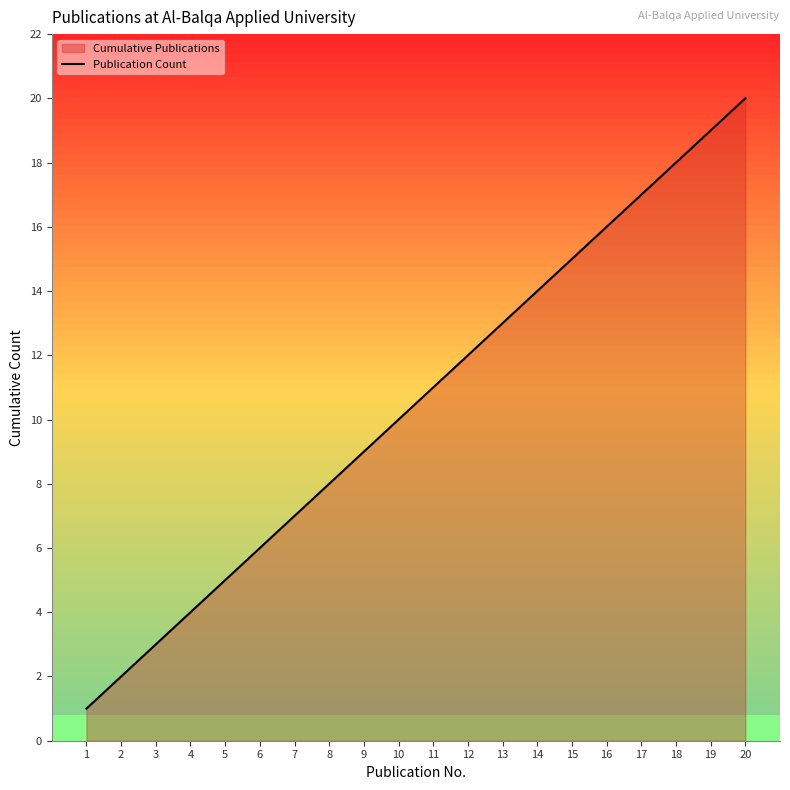

List the labels in order of value, smallest first.

1, 2, 3, 4, 5, 6, 7, 8, 9, 10, 11, 12, 13, 14, 15, 16, 17, 18, 19, 20